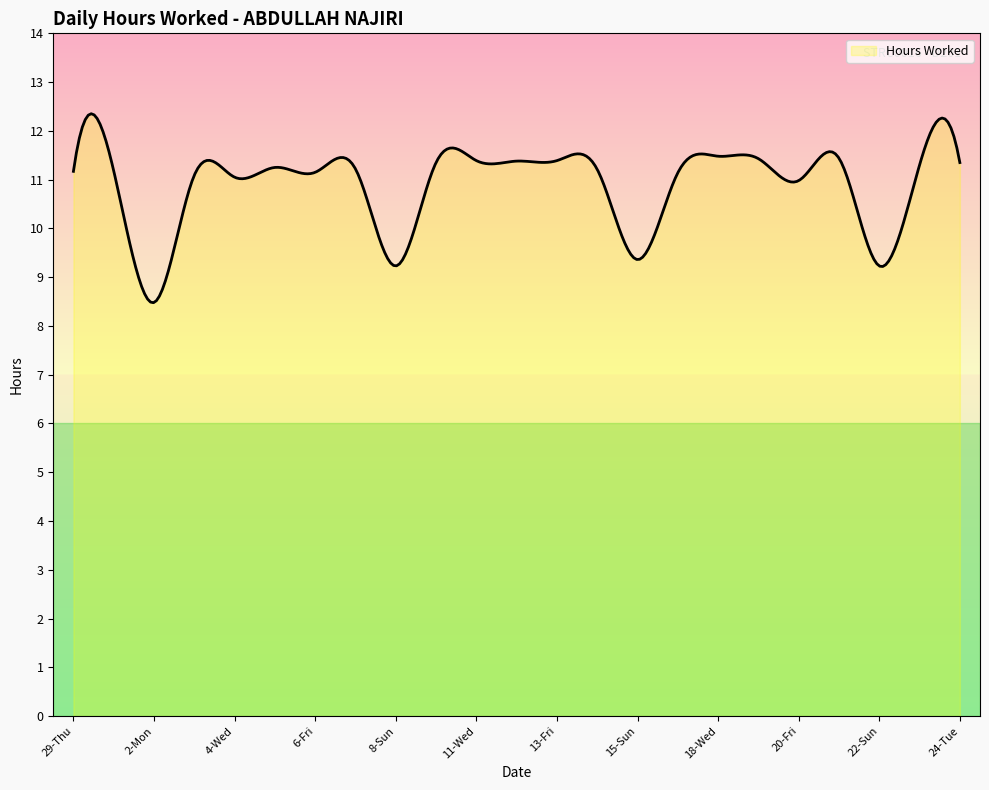

What is the difference between the maximum and minimum values?

3.9